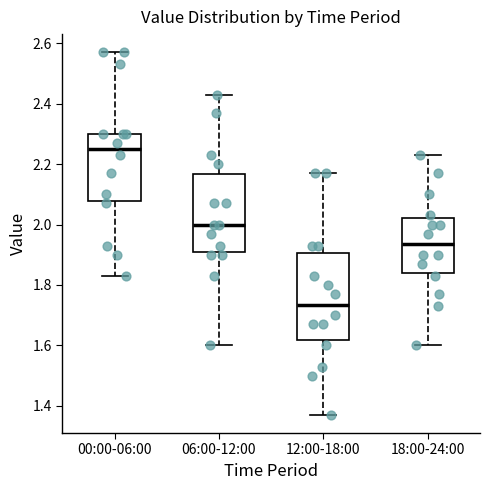

Comparing the boxes themselves (not the whiskers), which one is the tallest?

12:00-18:00